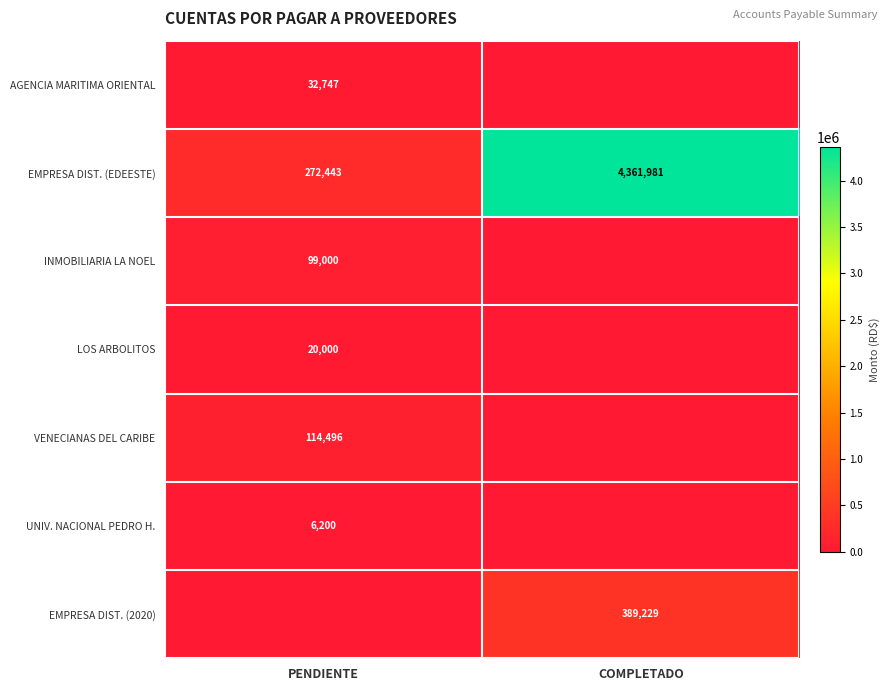

What is the difference between the maximum and minimum values in the EMPRESA DIST. (EDEESTE) series?

4089538